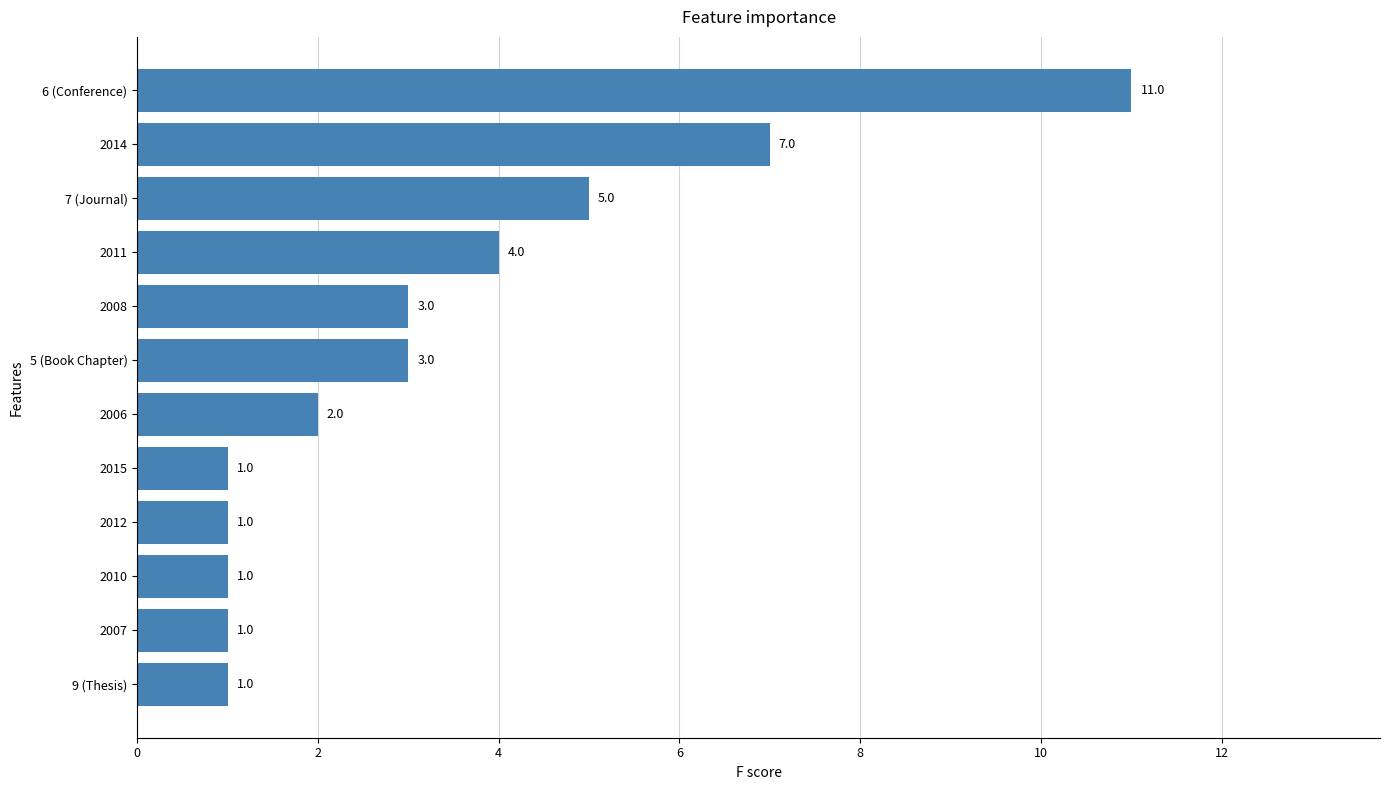

What is the change in value from 2015 to 6 (Conference)?

+10